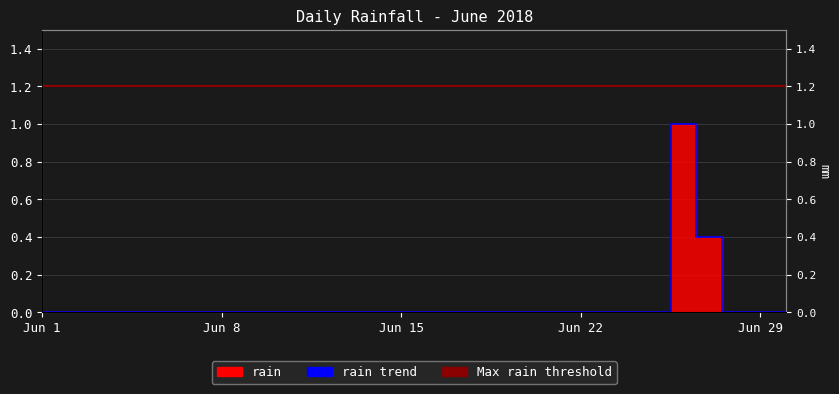

True or false: the data has more than 0 interior local peaks.

True